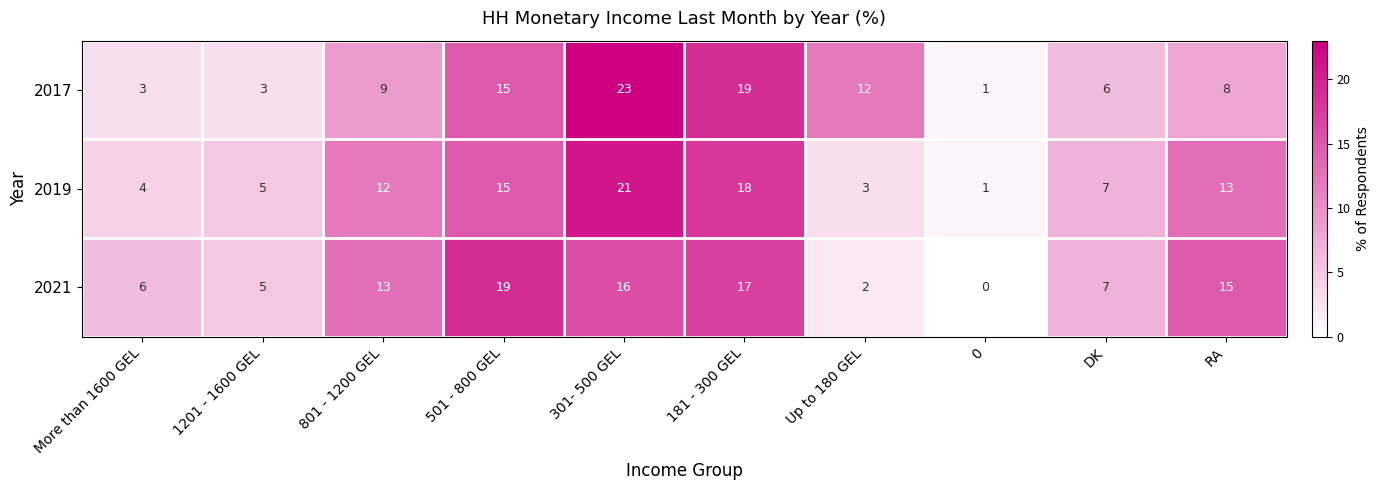

What is the sum of the 2021 values at DK and 501 - 800 GEL?

26